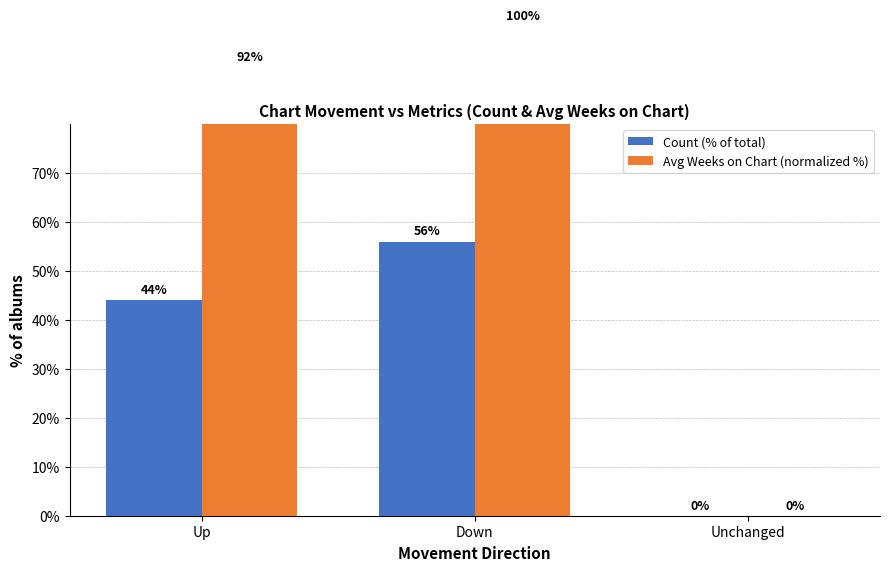

Is the value of Count (% of total) at Up greater than the value of Avg Weeks on Chart (normalized %) at Up?

No